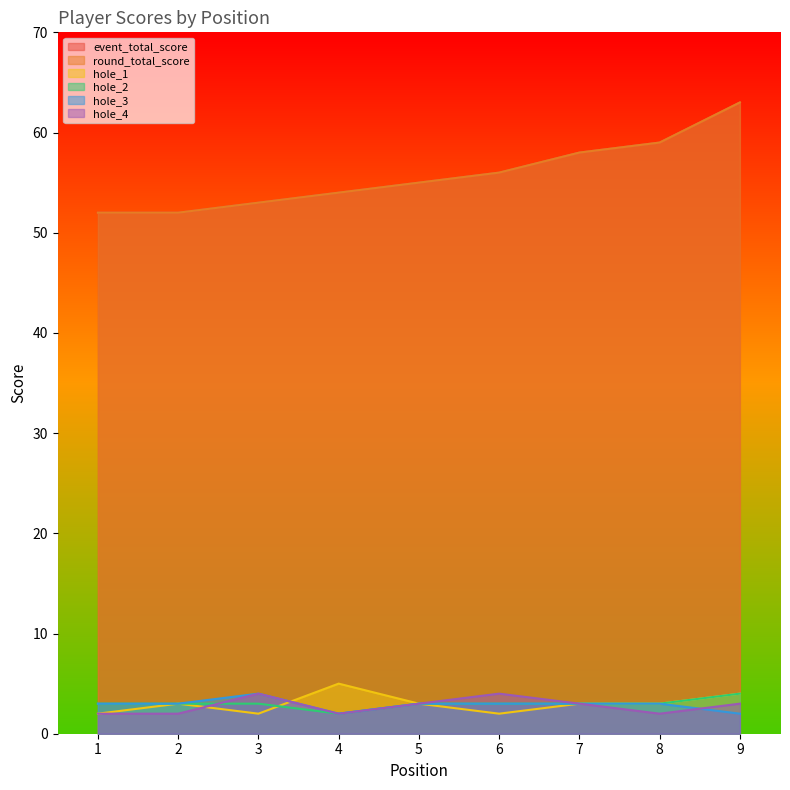

What is the value of the hole_3 point at the 7th from the left?

3